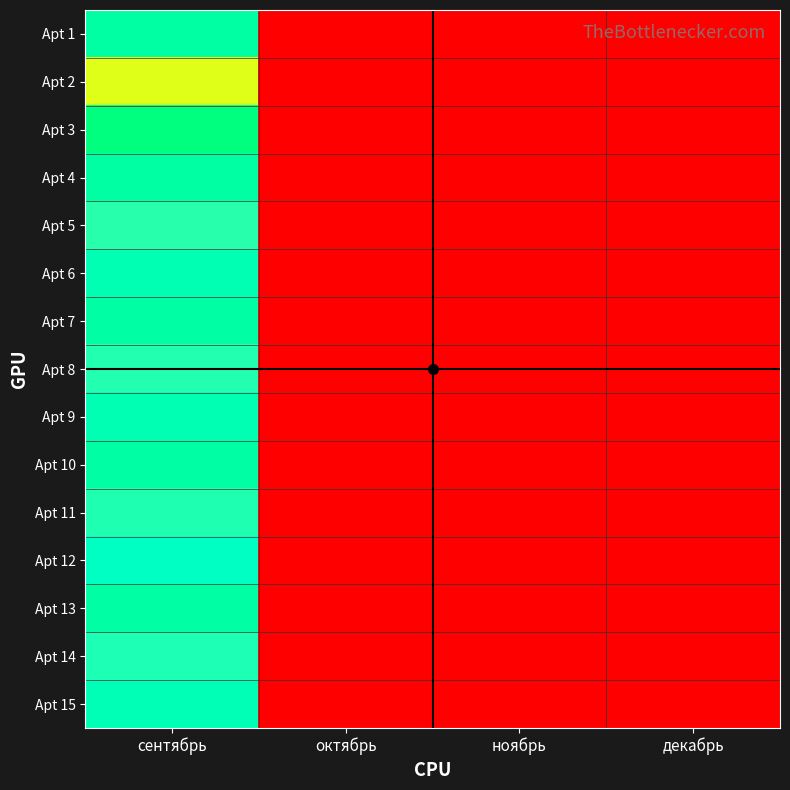

At декабрь, list the series in order from largest to smallest.

Apt 1, Apt 2, Apt 3, Apt 4, Apt 5, Apt 6, Apt 7, Apt 8, Apt 9, Apt 10, Apt 11, Apt 12, Apt 13, Apt 14, Apt 15